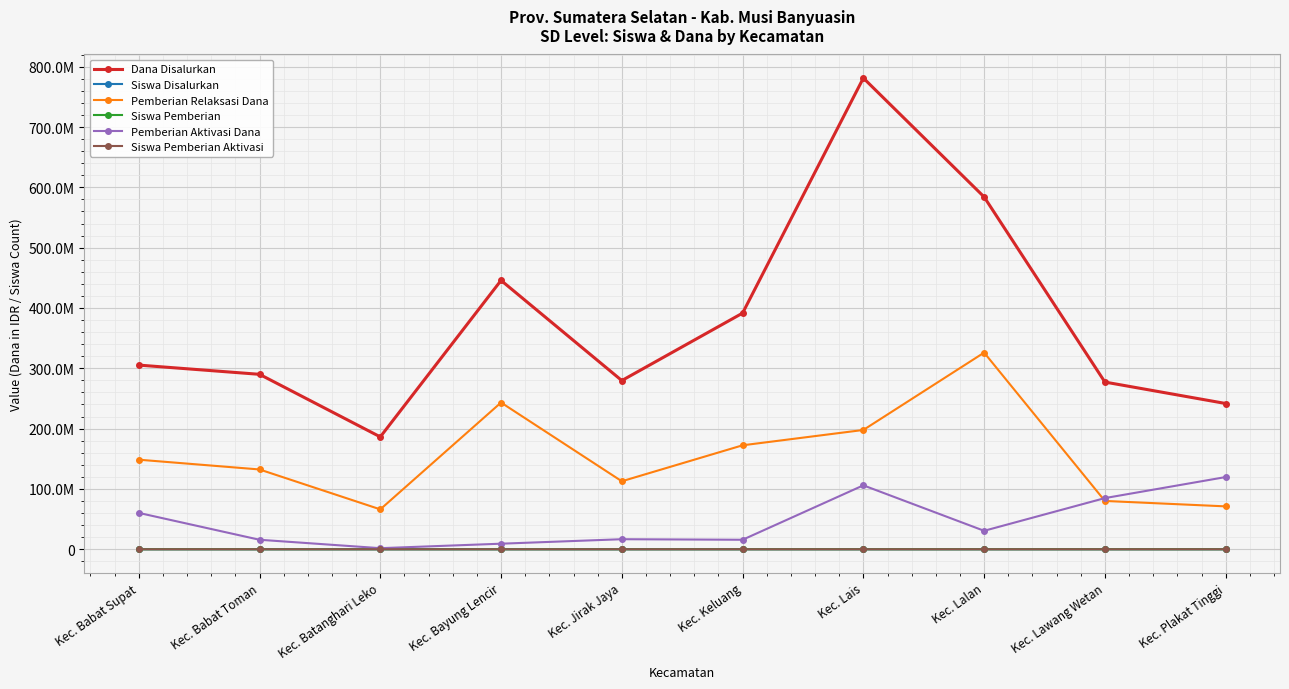

Between Kec. Bayung Lencir and Kec. Jirak Jaya, which series saw the biggest shift?

Dana Disalurkan